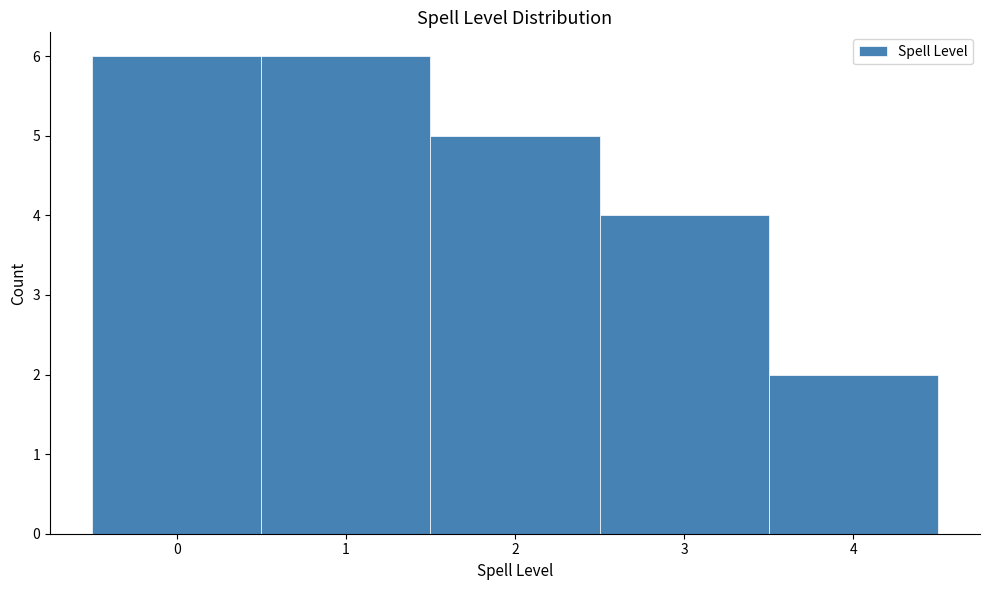

Reading left to right, list every bar in this chart as the range it spans on the x-axis followed by its height. The values are not printed on the chart, so give them approximately, as read against the axis.

-0.5 to 0.5: 6
0.5 to 1.5: 6
1.5 to 2.5: 5
2.5 to 3.5: 4
3.5 to 4.5: 2